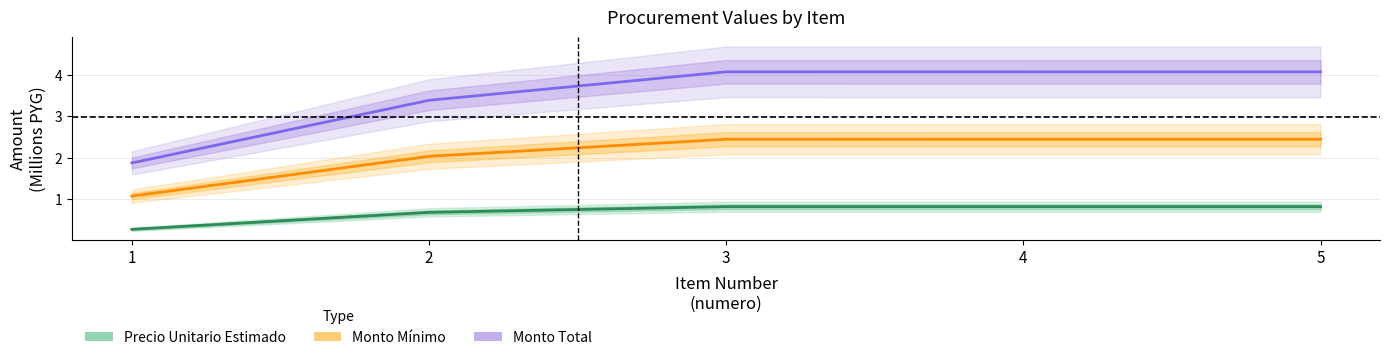

True or false: Precio Unitario Estimado has more than 0 interior local peaks.

True